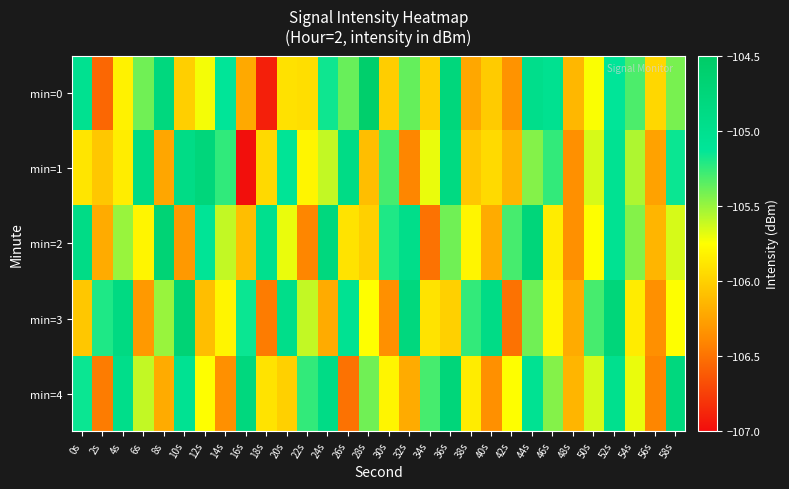

Reading right to left, what are all the values shown in this chart?

min=0: 58s=-105.4	56s=-106.0	54s=-105.3	52s=-105.1	50s=-105.7	48s=-106.1	46s=-105.0	44s=-105.0	42s=-106.3	40s=-106.0	38s=-106.2	36s=-104.8	34s=-106.0	32s=-105.4	30s=-106.0	28s=-104.6	26s=-105.4	24s=-105.2	22s=-105.9	20s=-105.9	18s=-106.9	16s=-106.2	14s=-105.1	12s=-105.7	10s=-106.0	8s=-104.8	6s=-105.4	4s=-105.8	2s=-106.6	0s=-105.0
min=1: 58s=-105.2	56s=-106.2	54s=-105.5	52s=-105.0	50s=-105.7	48s=-106.3	46s=-105.2	44s=-105.5	42s=-106.2	40s=-106.0	38s=-106.0	36s=-104.8	34s=-105.7	32s=-106.4	30s=-105.3	28s=-106.1	26s=-104.9	24s=-105.6	22s=-105.8	20s=-105.1	18s=-106.0	16s=-107.0	14s=-105.2	12s=-104.8	10s=-104.9	8s=-106.2	6s=-104.9	4s=-105.8	2s=-106.1	0s=-105.9
min=2: 58s=-105.7	56s=-106.2	54s=-105.5	52s=-105.0	50s=-105.8	48s=-106.3	46s=-105.8	44s=-104.8	42s=-105.3	40s=-106.2	38s=-105.8	36s=-105.4	34s=-106.5	32s=-105.0	30s=-105.2	28s=-106.0	26s=-105.9	24s=-104.8	22s=-106.4	20s=-105.7	18s=-105.0	16s=-106.1	14s=-105.6	12s=-105.1	10s=-106.3	8s=-104.7	6s=-105.8	4s=-105.5	2s=-106.2	0s=-104.9
min=3: 58s=-105.8	56s=-106.3	54s=-105.8	52s=-104.8	50s=-105.3	48s=-106.2	46s=-105.8	44s=-105.4	42s=-106.5	40s=-104.9	38s=-105.2	36s=-106.0	34s=-105.9	32s=-104.8	30s=-106.3	28s=-105.8	26s=-105.0	24s=-106.2	22s=-105.6	20s=-105.0	18s=-106.5	16s=-105.2	14s=-105.8	12s=-106.1	10s=-104.7	8s=-105.5	6s=-106.3	4s=-104.8	2s=-105.2	0s=-106.0
min=4: 58s=-104.8	56s=-106.4	54s=-105.7	52s=-105.0	50s=-105.7	48s=-106.2	46s=-105.5	44s=-105.0	42s=-105.8	40s=-106.3	38s=-105.8	36s=-104.8	34s=-105.3	32s=-106.2	30s=-105.8	28s=-105.4	26s=-106.5	24s=-104.9	22s=-105.2	20s=-106.0	18s=-105.9	16s=-104.8	14s=-106.3	12s=-105.8	10s=-105.0	8s=-106.2	6s=-105.6	4s=-105.0	2s=-106.5	0s=-105.2